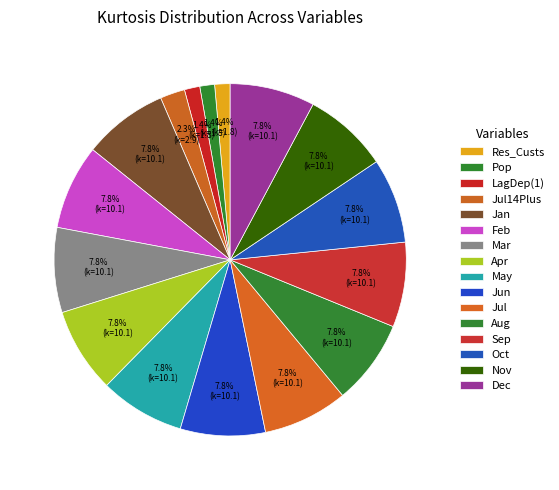

Combined, do LagDep(1) and Mar account for over 50%?

No